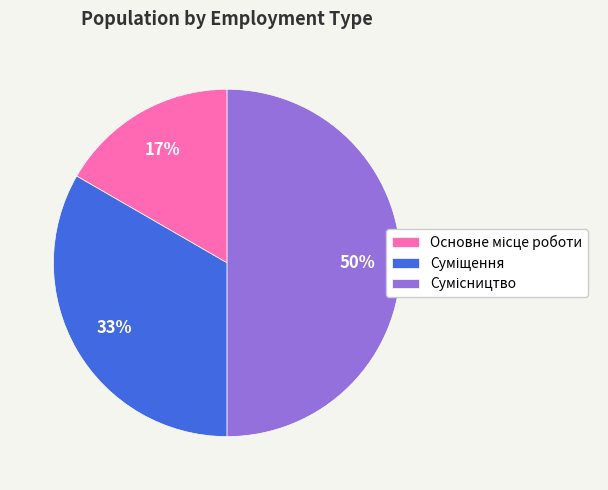

To the nearest percent, what is the average slice percentage?

33%